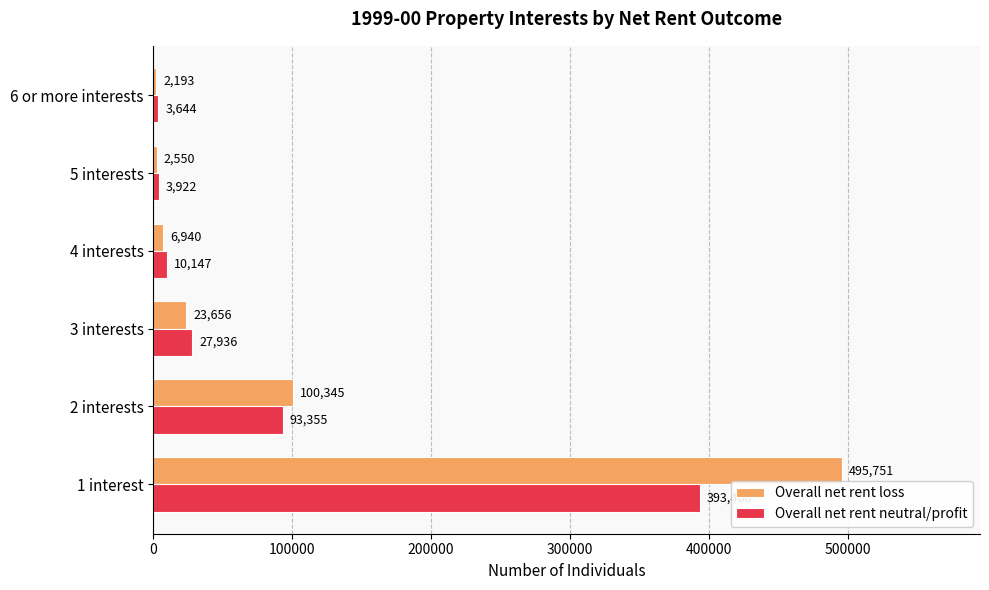

How many categories are shown in the chart?

6